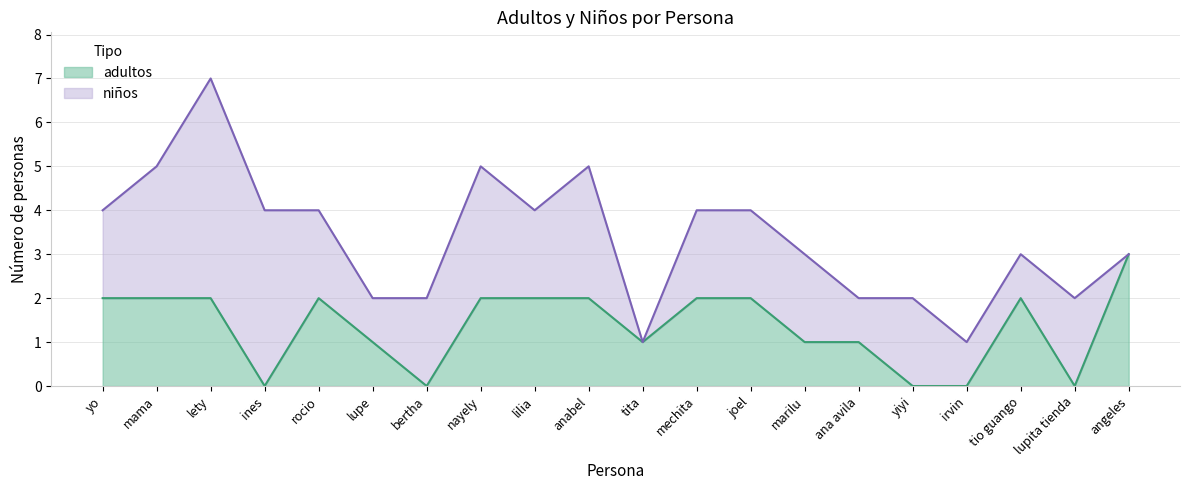

Reading right to left, transcribe all the data shown in this chart.

3	0	2	0	0	1	1	2	2	1	2	2	2	0	1	2	0	2	2	2